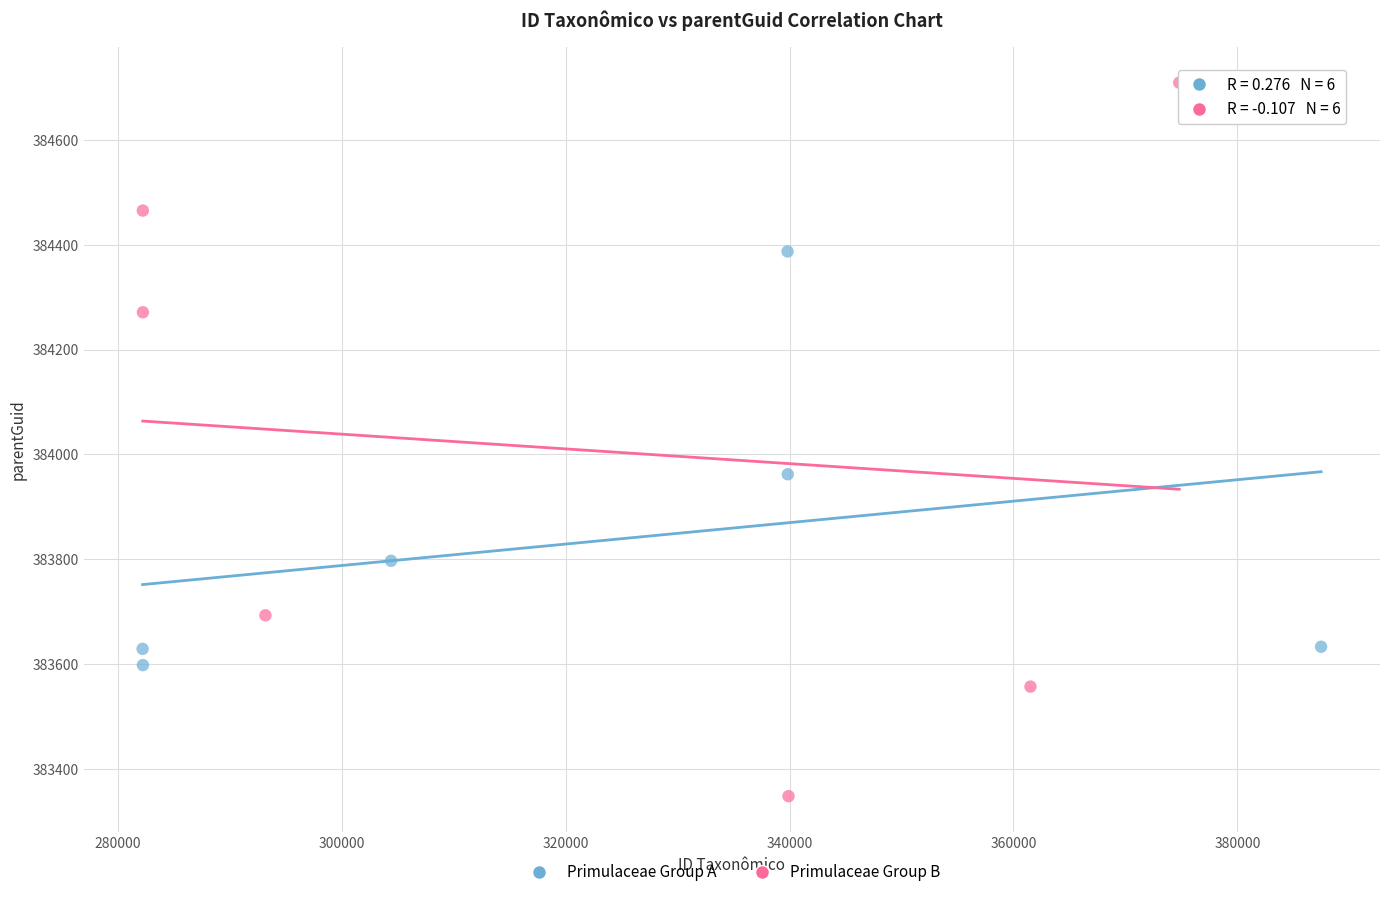

Which series contains the highest Y value?

Primulaceae Group B